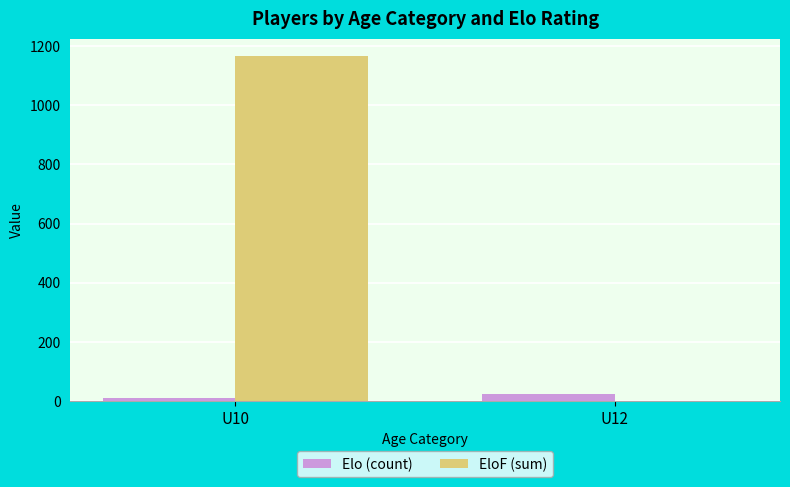

Reading left to right, list all the values displayed in this chart.

Elo (count): U10=10	U12=25
EloF (sum): U10=1167	U12=0